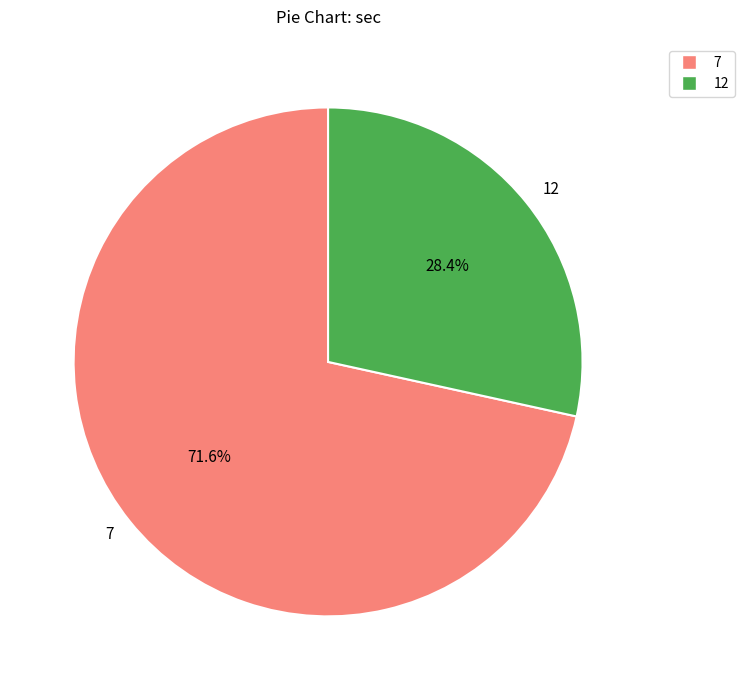

Is the sum of 7 and 12 greater than half?

Yes